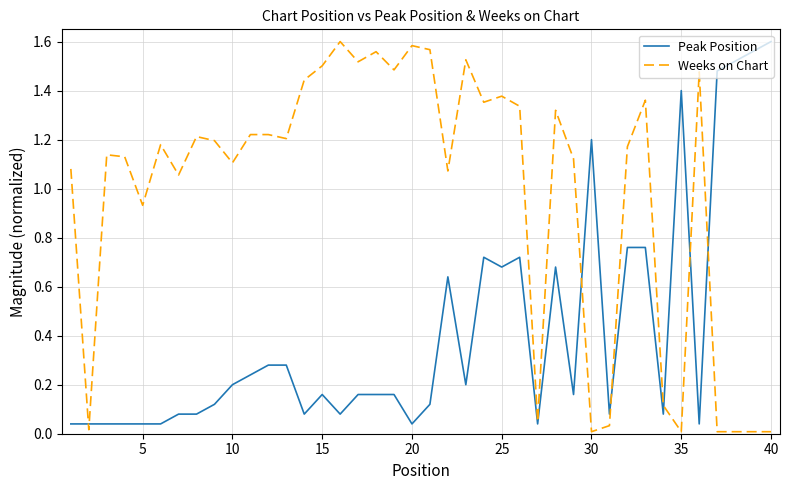

Which series has the largest total across all categories?

Weeks on Chart